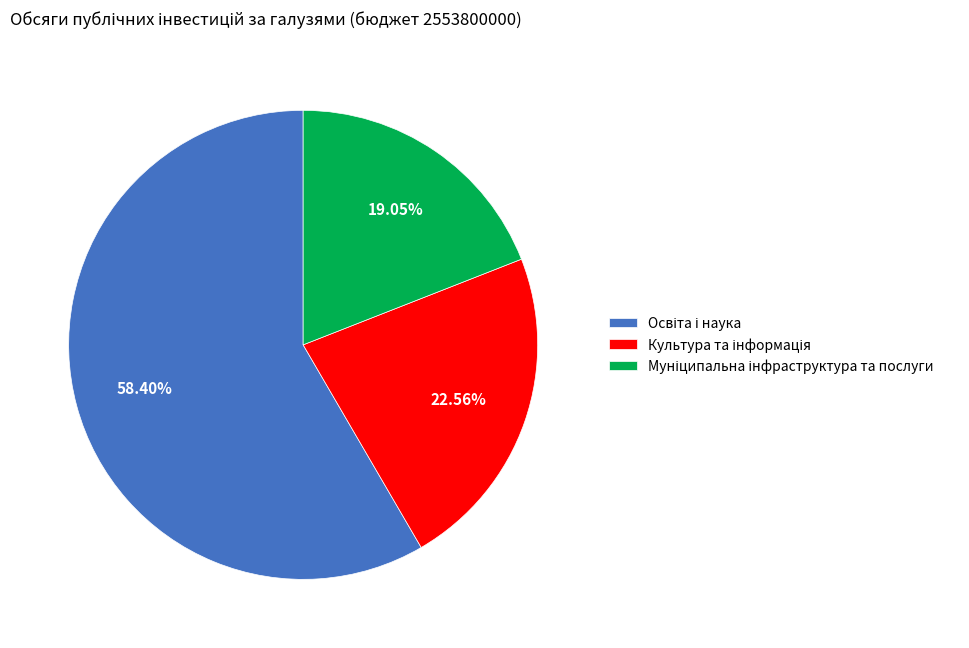

Does any single category account for the majority?

Yes